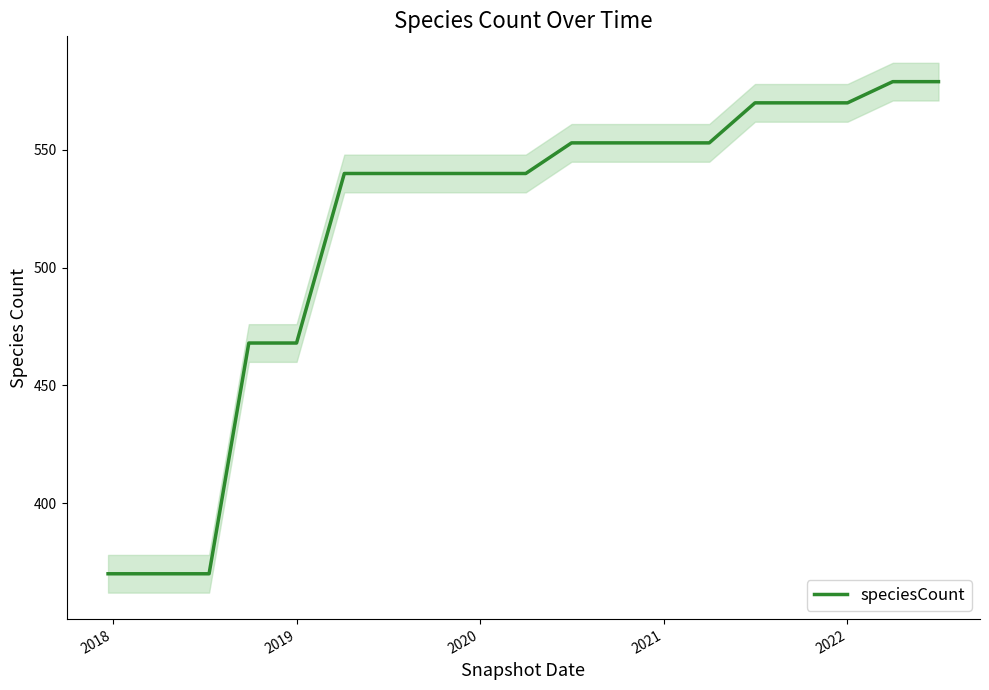

Reading left to right, transcribe all the data shown in this chart.

370	370	370	468	468	540	540	540	540	540	553	553	553	553	570	570	570	579	579